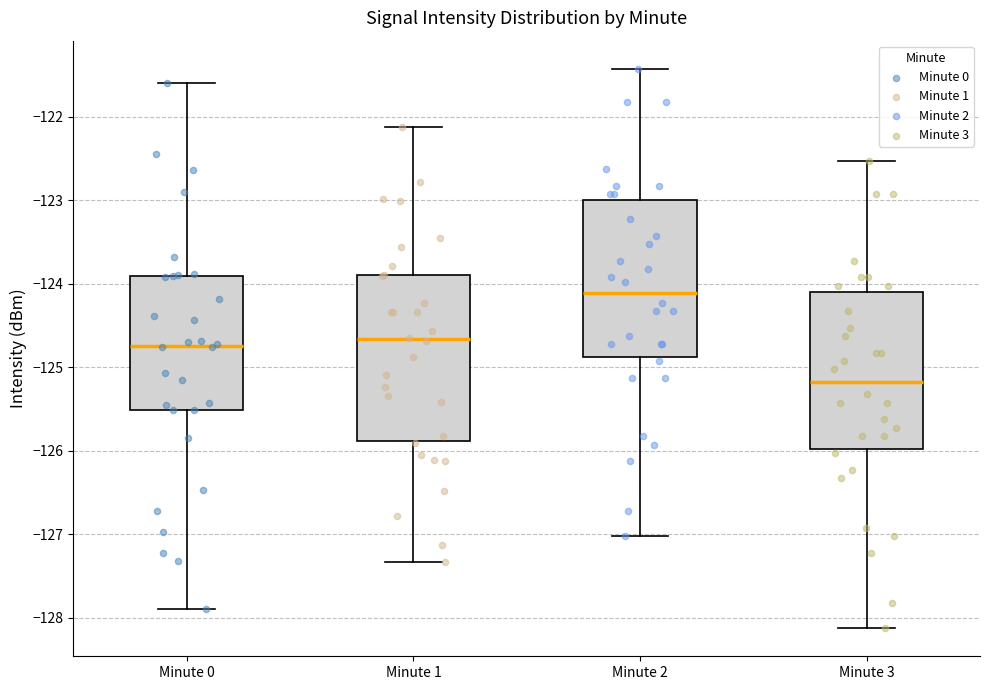

Which box has the highest median line?

Minute 2